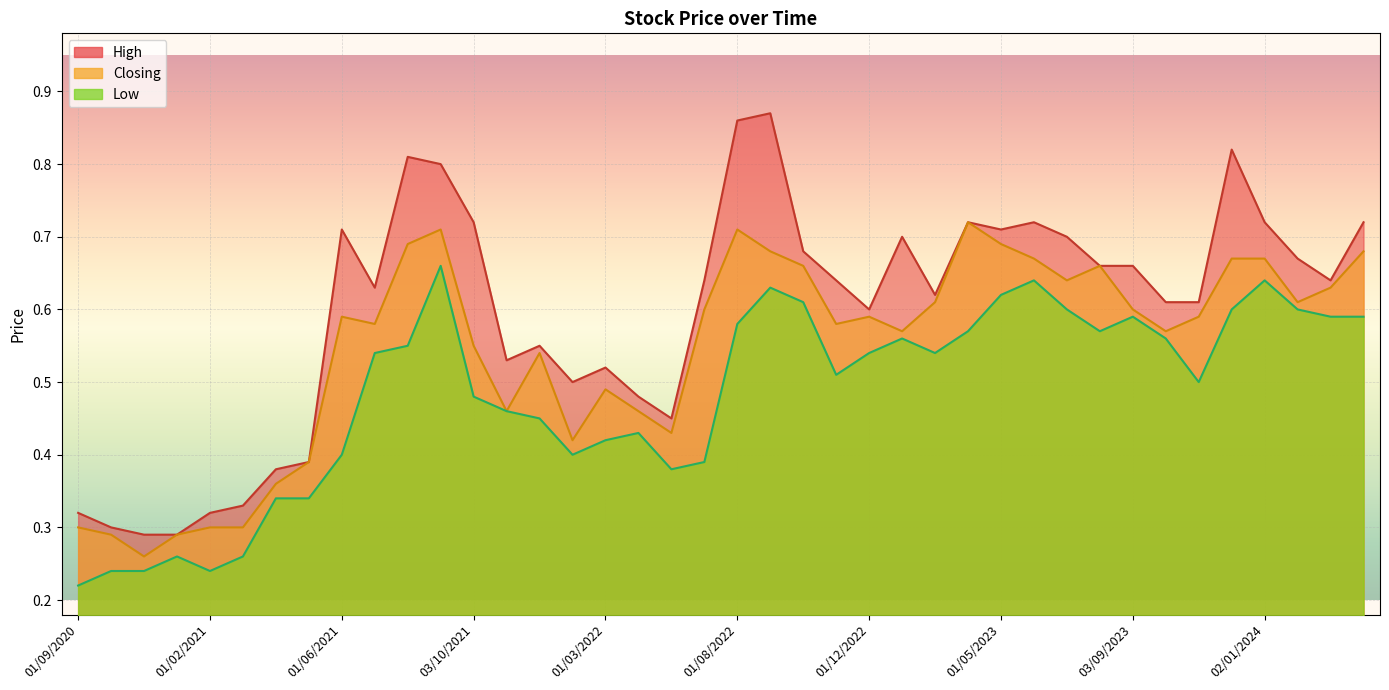

True or false: Closing and Low intersect in this chart.

False